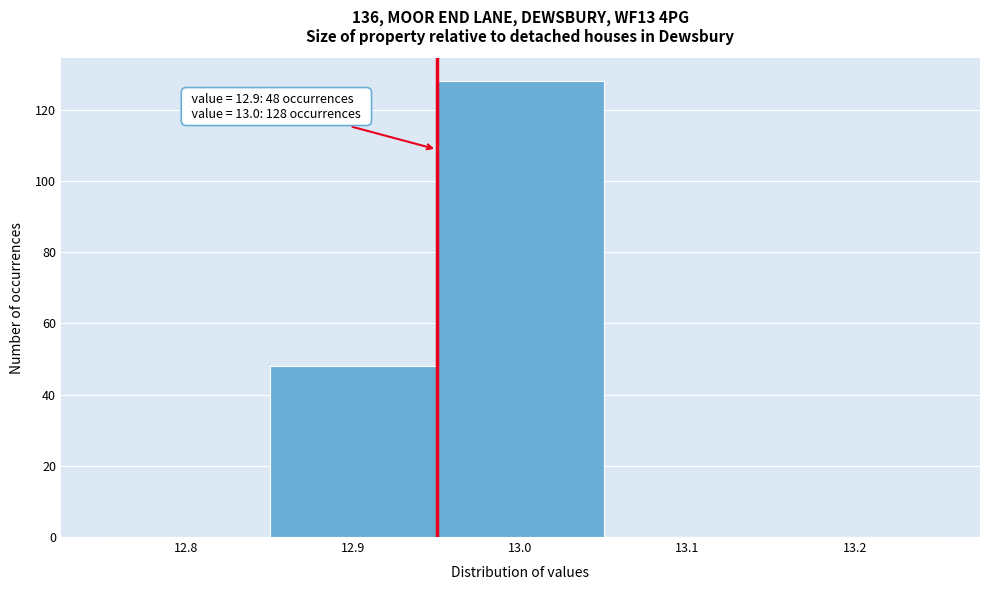

Over which range of the x-axis is the bar tallest?

12.95 to 13.05